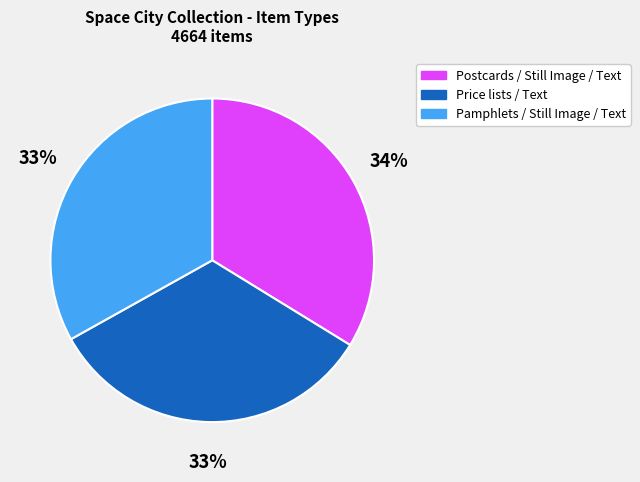

To the nearest percent, what is the difference between the Price lists / Text and Postcards / Still Image / Text slice percentages?

1%